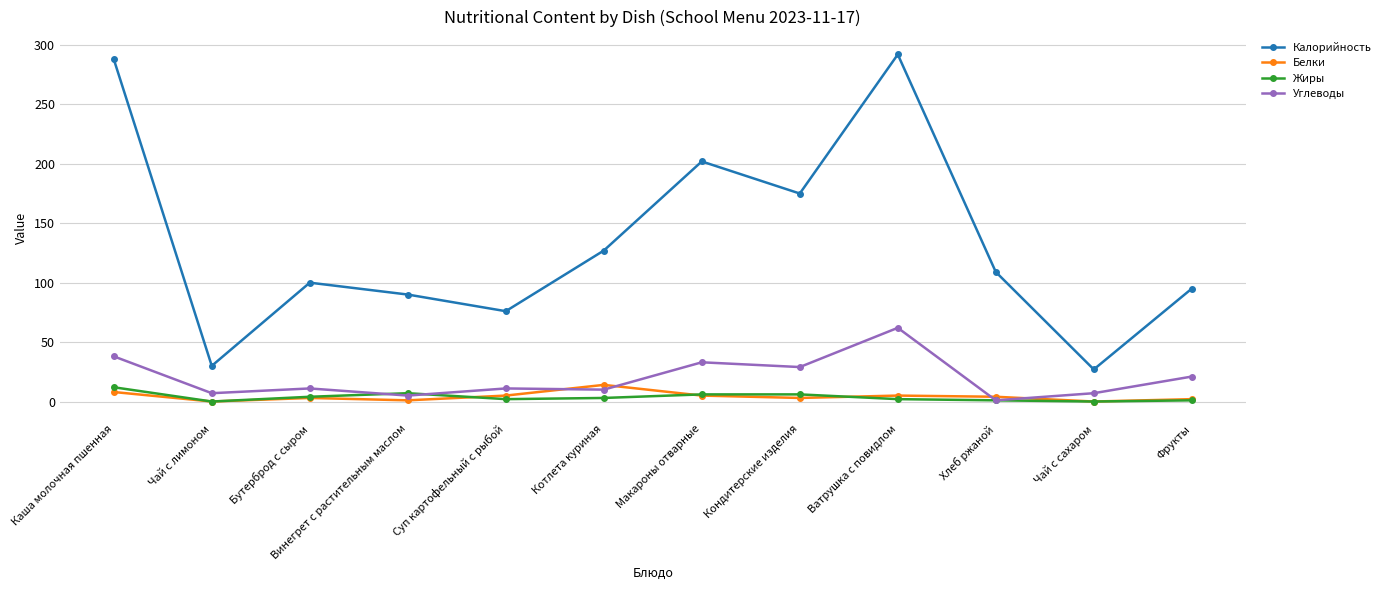

At which label is Калорийность closest to 159?

Кондитерские изделия